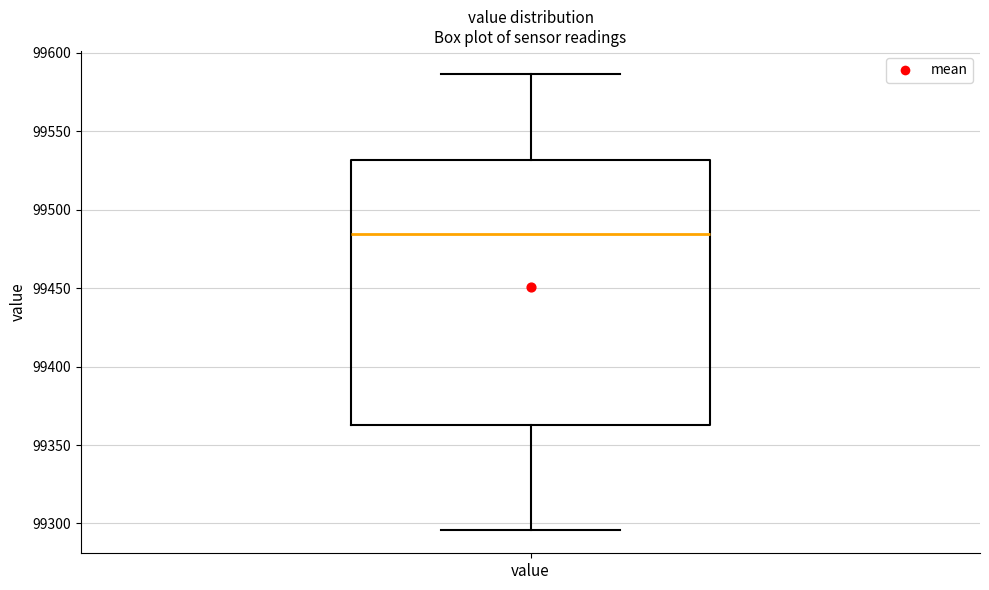

Where does the lower whisker of the box for value end on the y-axis? The values are not printed on the chart, so give them approximately, as read against the axis.

99295